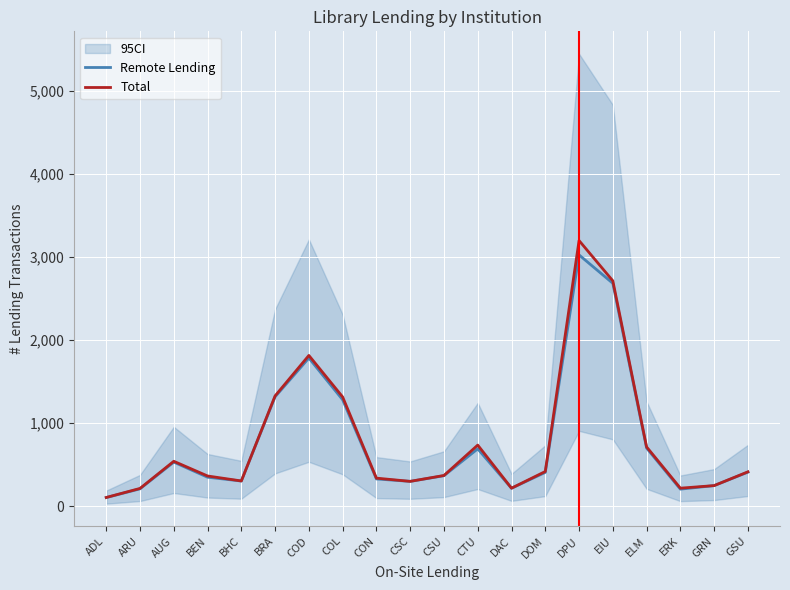

At how many categories does at least one series exceed 803?

5